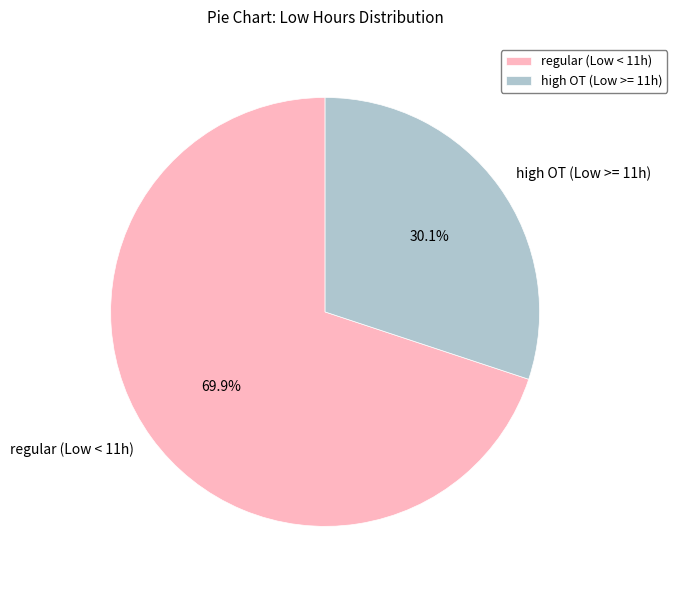

What is the total percentage of regular (Low < 11h) and high OT (Low >= 11h)?

100.0%